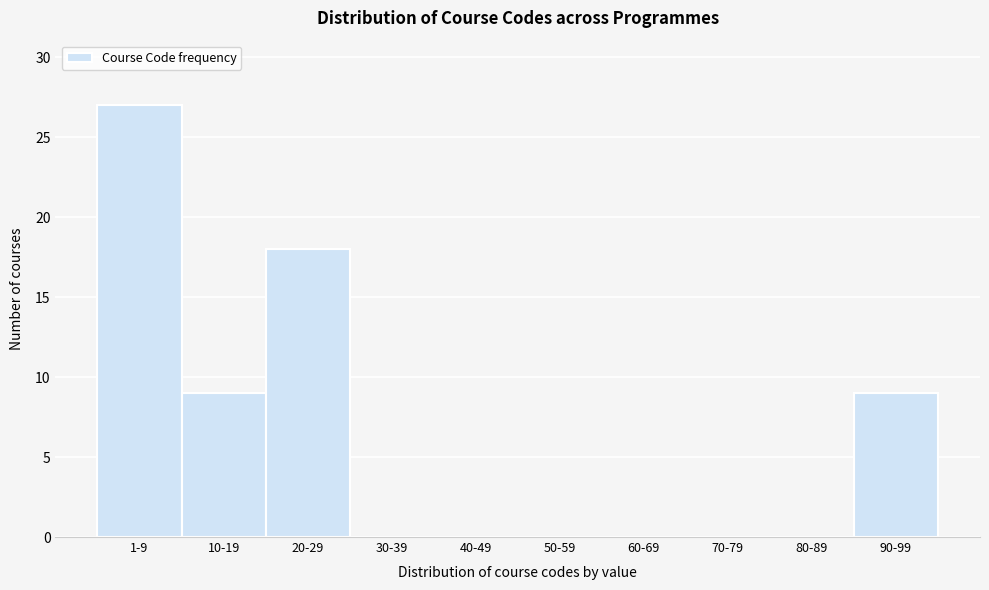

Reading left to right, extract all data points from this chart.

1-9=27	10-19=9	20-29=18	30-39=0	40-49=0	50-59=0	60-69=0	70-79=0	80-89=0	90-99=9